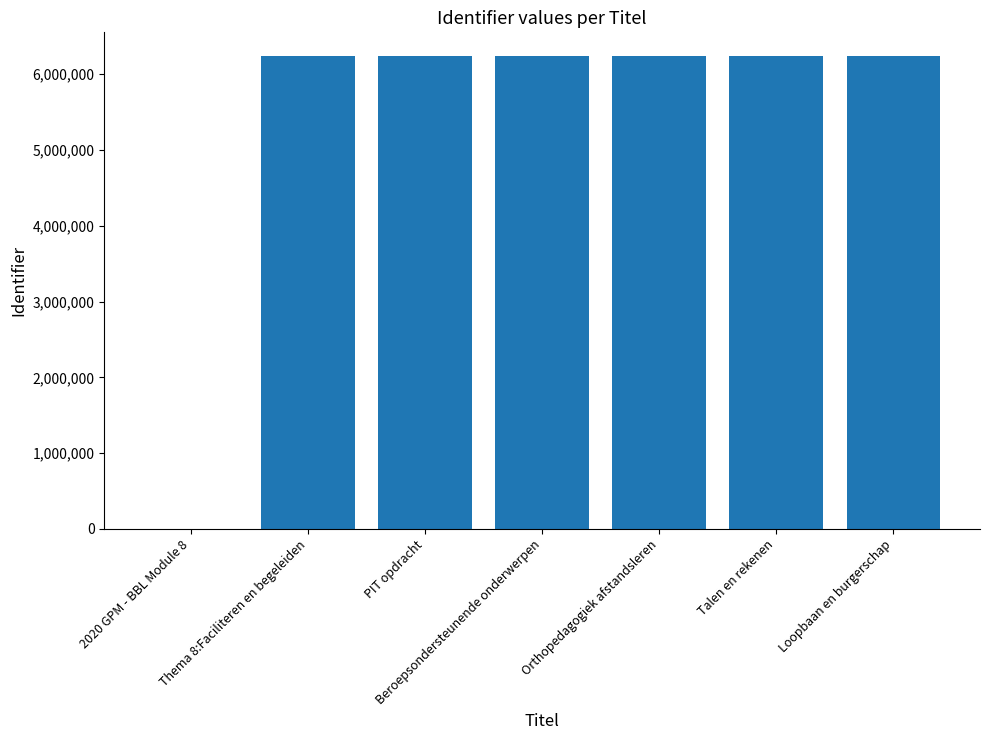

What is the sum of the values at Beroepsondersteunende onderwerpen and Loopbaan en burgerschap?

12480606